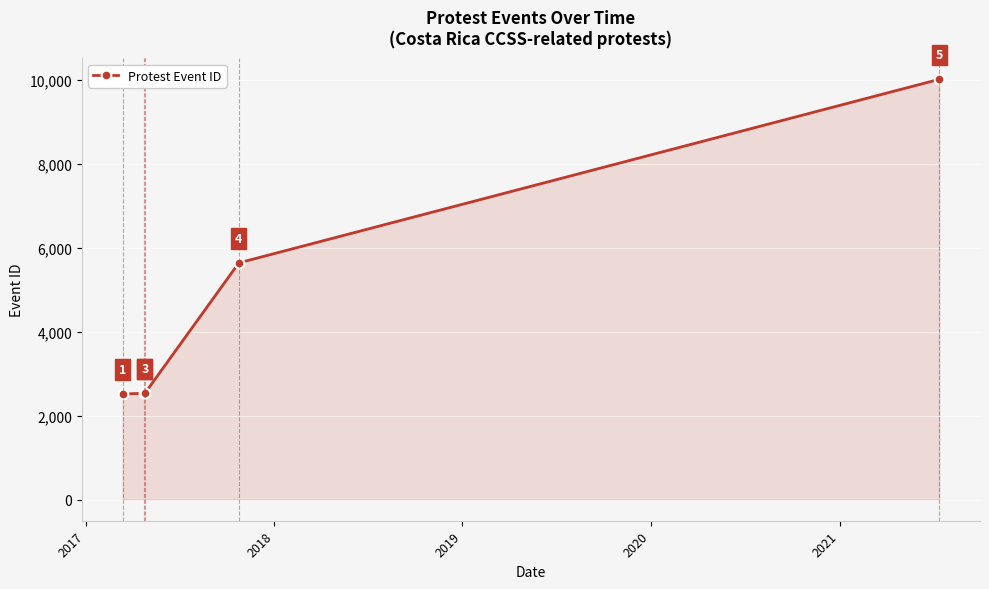

What is the minimum value shown in the chart?

2521